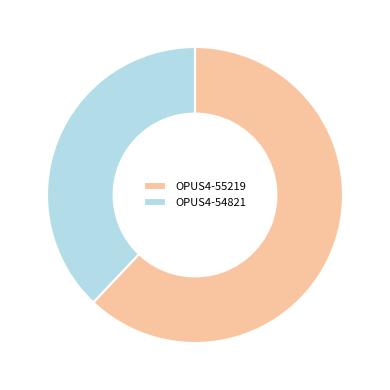

Do OPUS4-55219 and OPUS4-54821 together represent more than half of the pie?

Yes